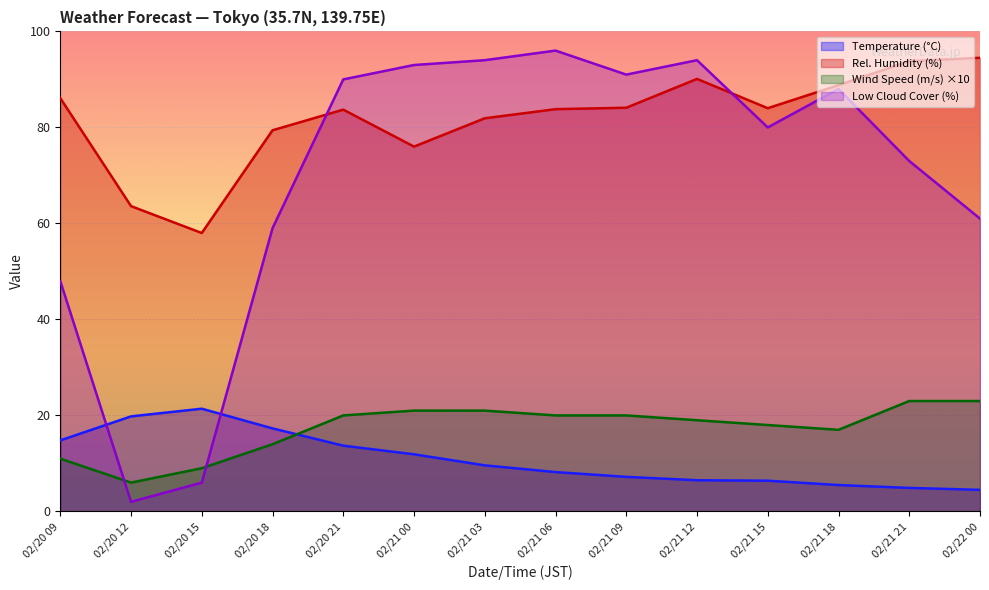

What is the minimum value for WSS?

6.0